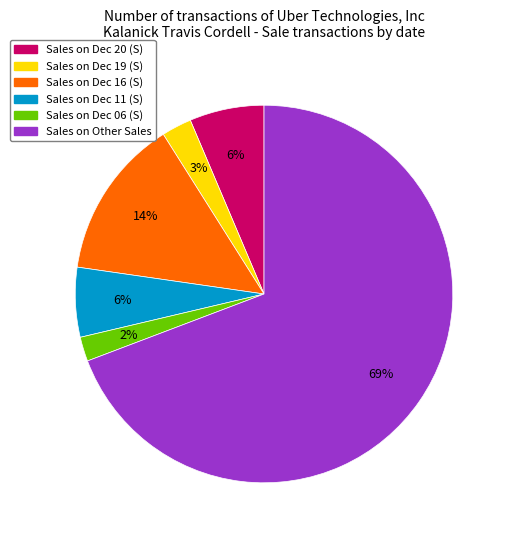

To the nearest percent, what is the average slice percentage?

17%